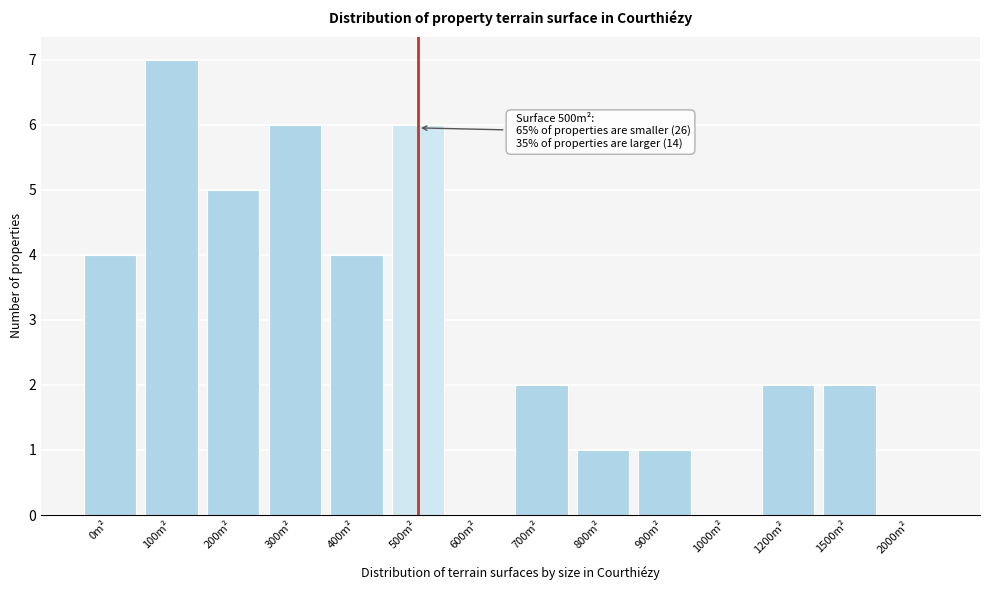

Reading left to right, what are all the values shown in this chart?

0m²=4	100m²=7	200m²=5	300m²=6	400m²=4	500m²=6	600m²=0	700m²=2	800m²=1	900m²=1	1000m²=0	1200m²=2	1500m²=2	2000m²=0